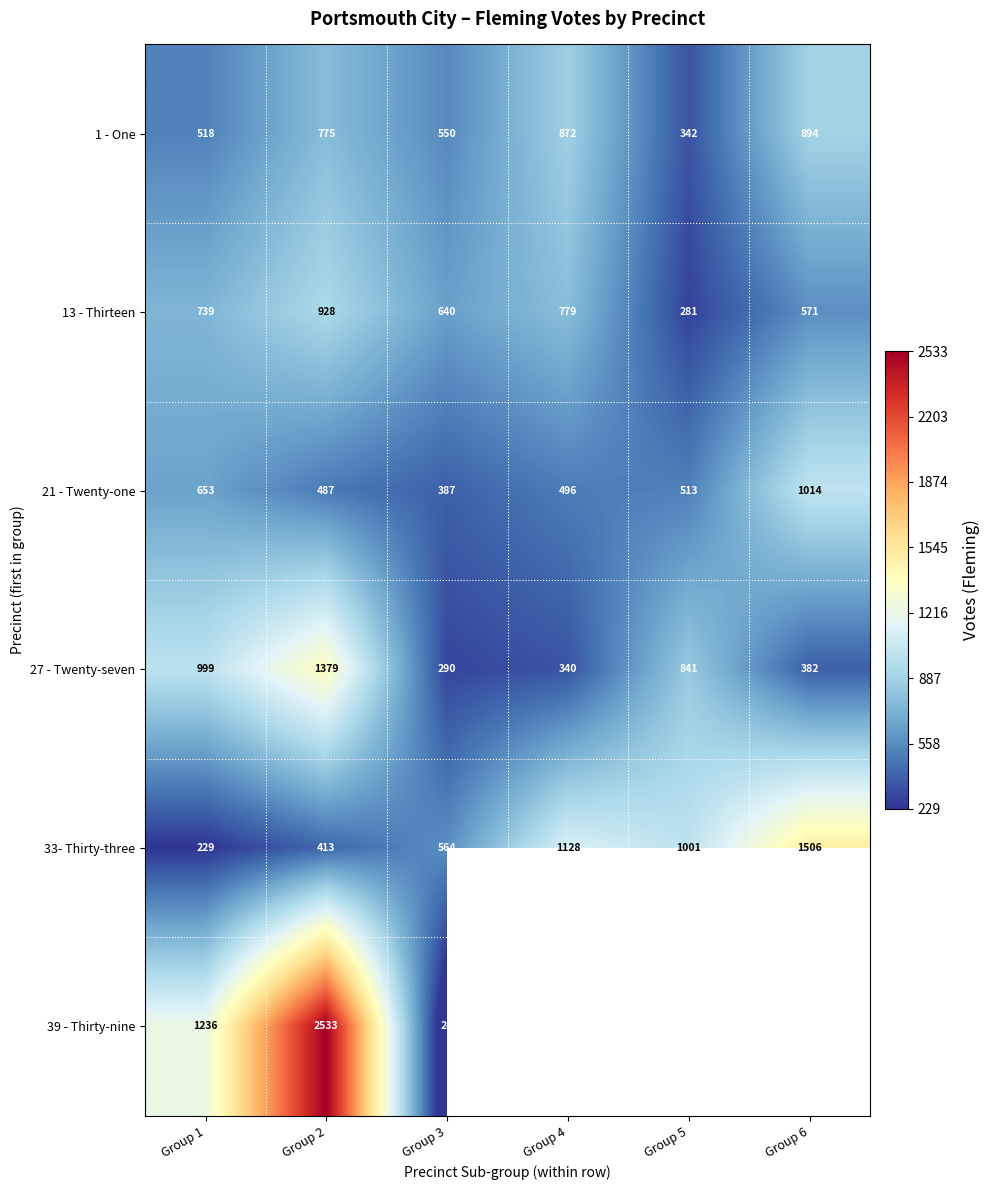

The 21 - Twenty-one series shows 228.6 at Group 6. True or false?

False